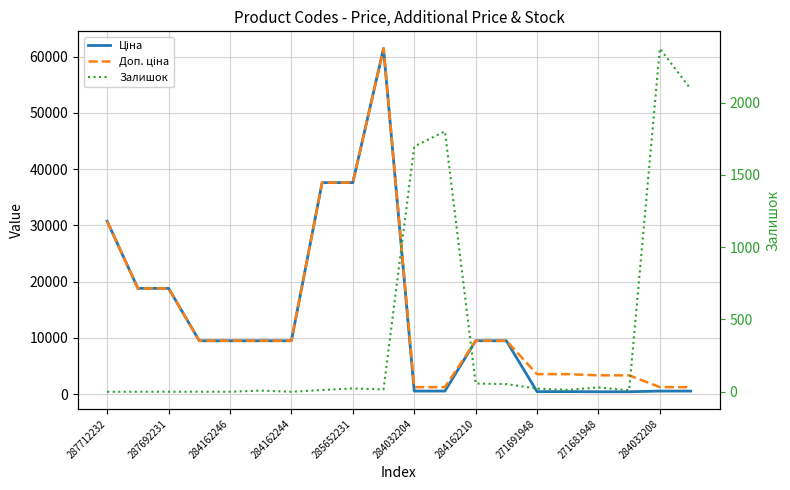

What is the sum of all Залишок values?

8214.0